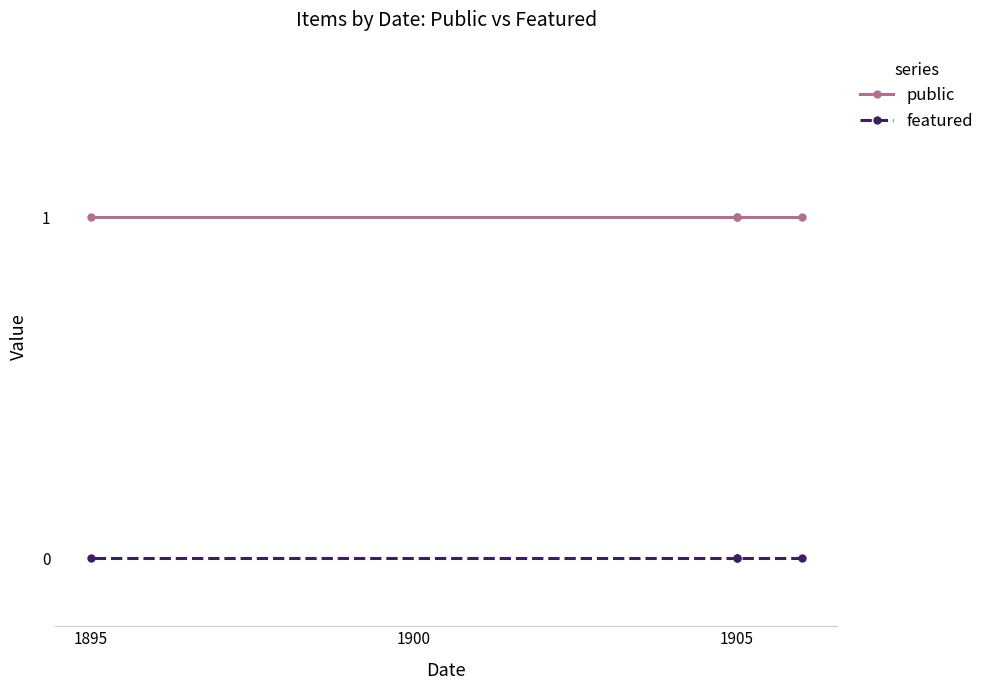

What is the maximum value shown in the chart?

1